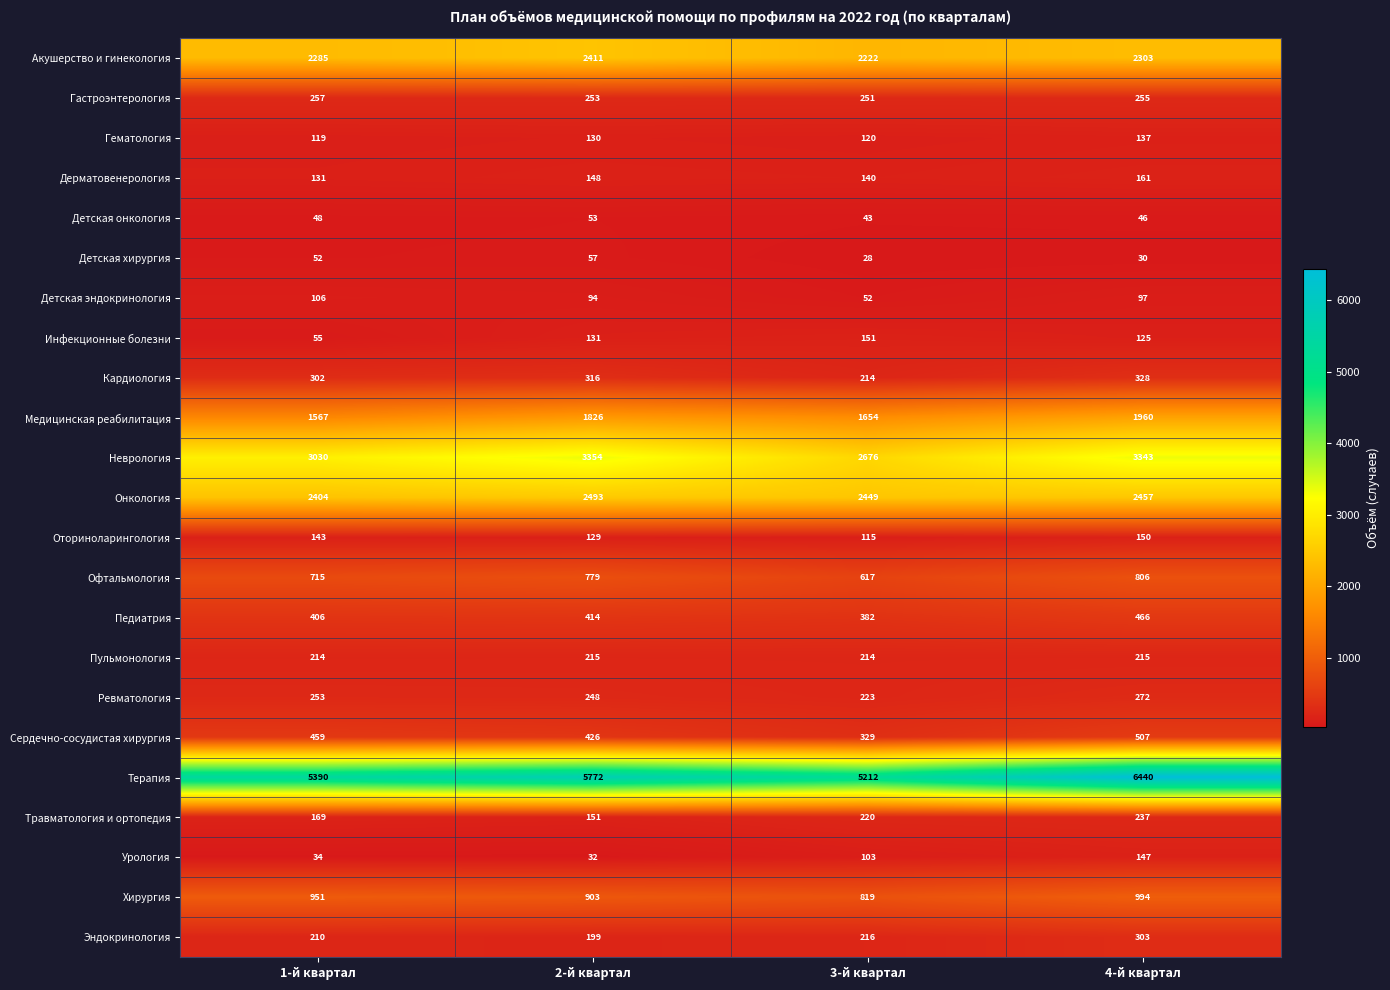

True or false: Эндокринология has a value of 109 at 4-й квартал.

False